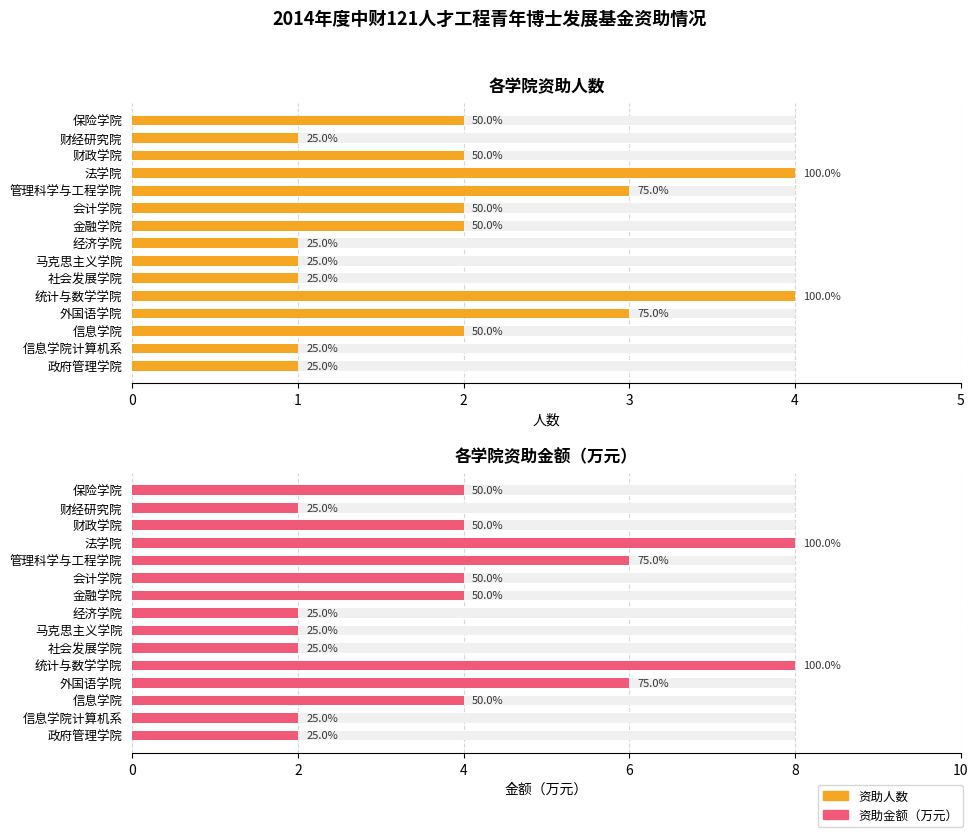

What is the sum of the 资助金额（万元） values at 法学院 and 金融学院?

12